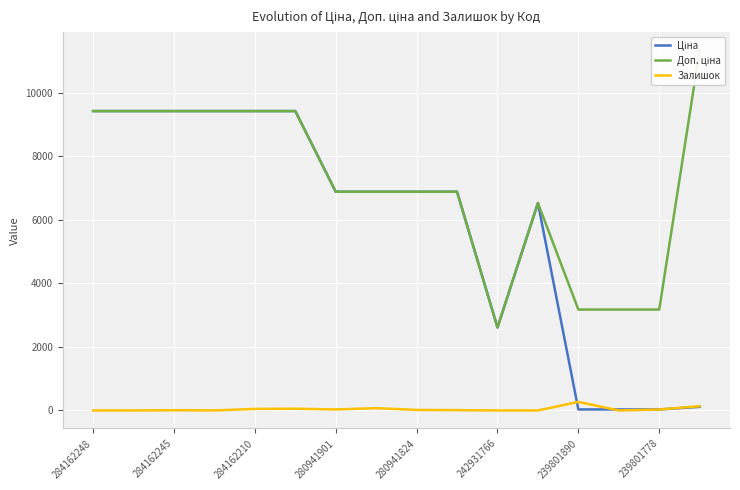

Reading right to left, list all the values displayed in this chart.

Ціна: 113.3	31.7	31.7	31.7	6525.0	2610.0	6879.5	6879.5	6879.5	6879.5	9416.9	9416.9	9416.9	9416.9	9416.9	9416.9
Доп. ціна: 11334.0	3174.0	3174.0	3174.0	6525.0	2610.0	6879.5	6879.5	6879.5	6879.5	9416.9	9416.9	9416.9	9416.9	9416.9	9416.9
Залишок: 134.0	30.0	0.0	269.0	0.0	0.0	10.0	17.0	71.0	32.0	54.0	48.0	1.0	7.0	0.0	0.0